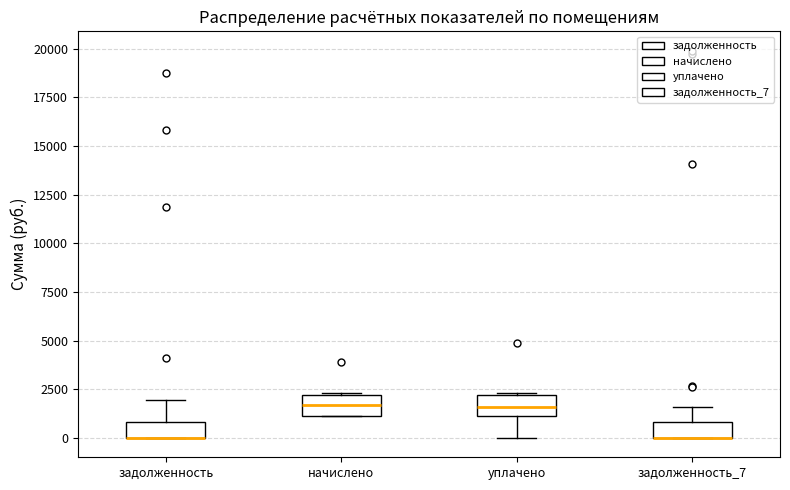

Reading left to right, transcribe this box plot: for each box, give where its median line is, the range the box spans, and where its two whiskers end, as read against the y-axis. The values are not printed on the chart, so give them approximately, as read against the axis.

задолженность: median 0 (drawn on the box's lower edge), box 0 to 1000, whiskers 0 to 2000
начислено: median 1500, box 1000 to 2000, whiskers 1000 to 2500
уплачено: median 1500, box 1000 to 2000, whiskers 0 to 2500
задолженность_7: median 0 (drawn on the box's lower edge), box 0 to 1000, whiskers 0 to 1500